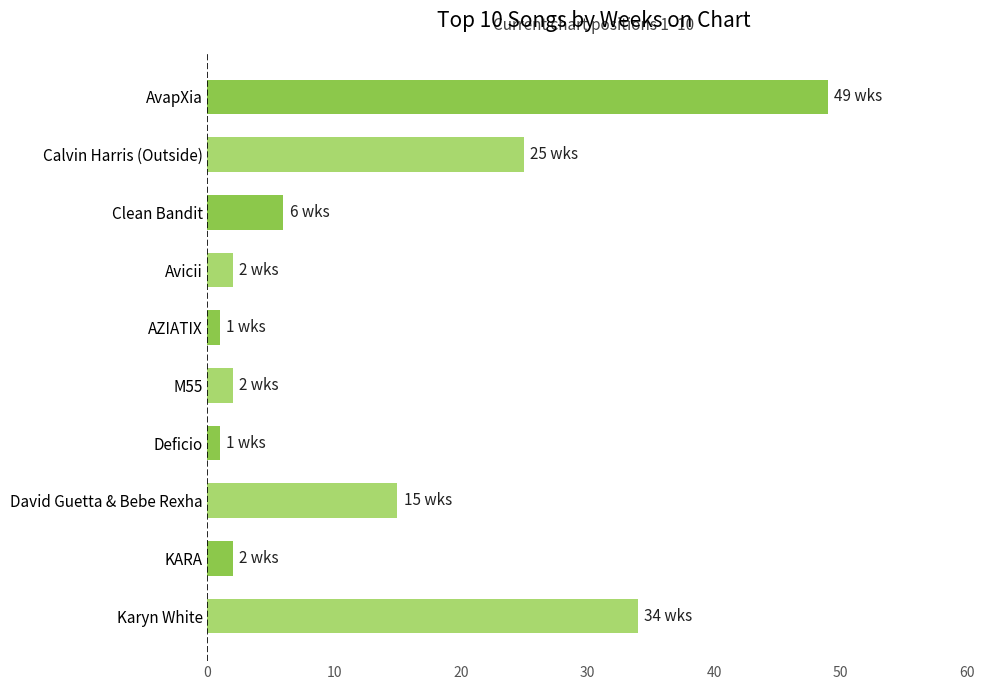

What is the label of the 2nd bar from the bottom?

KARA